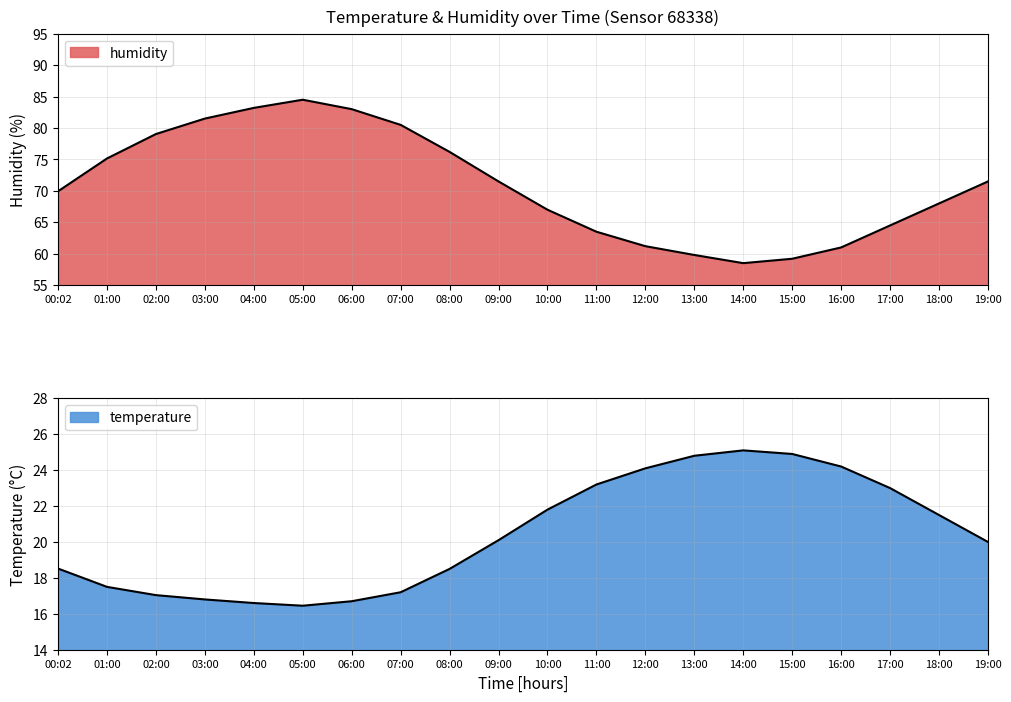

Which category has the highest value in the humidity series?

05:00